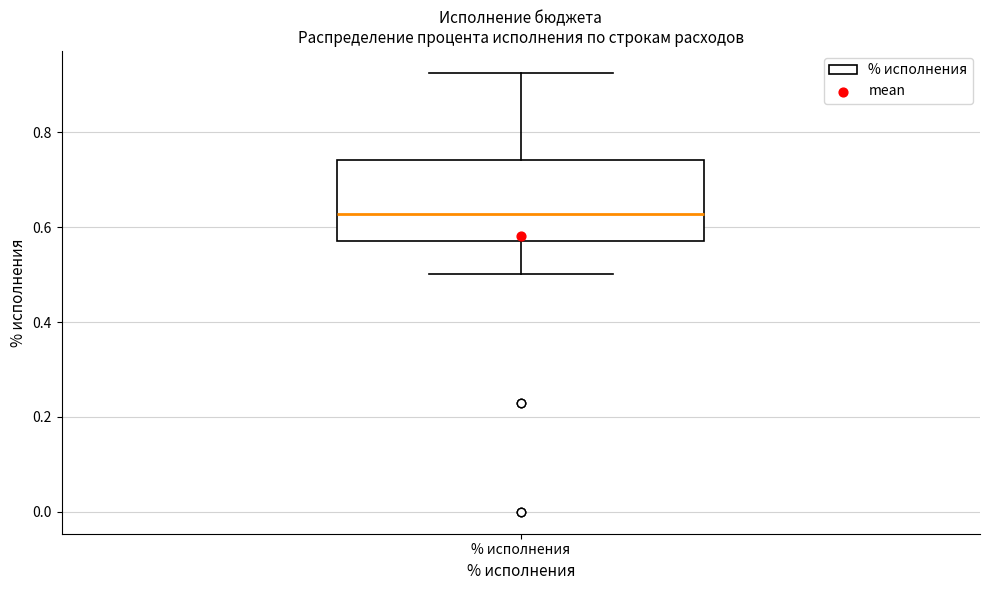

Where does the median line of the box for % исполнения sit on the y-axis? The values are not printed on the chart, so give them approximately, as read against the axis.

0.62